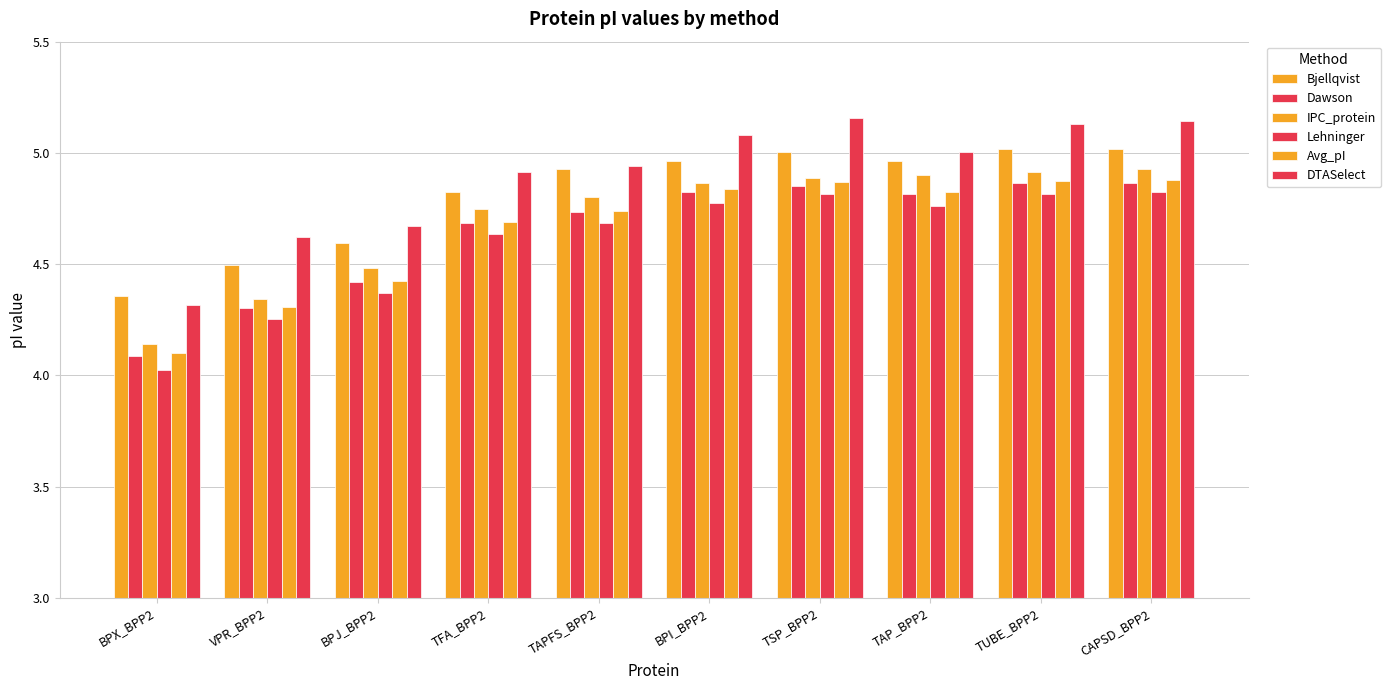

List the labels in order of Avg_pI value, smallest first.

BPX_BPP2, VPR_BPP2, BPJ_BPP2, TFA_BPP2, TAPFS_BPP2, TAP_BPP2, BPI_BPP2, TSP_BPP2, TUBE_BPP2, CAPSD_BPP2